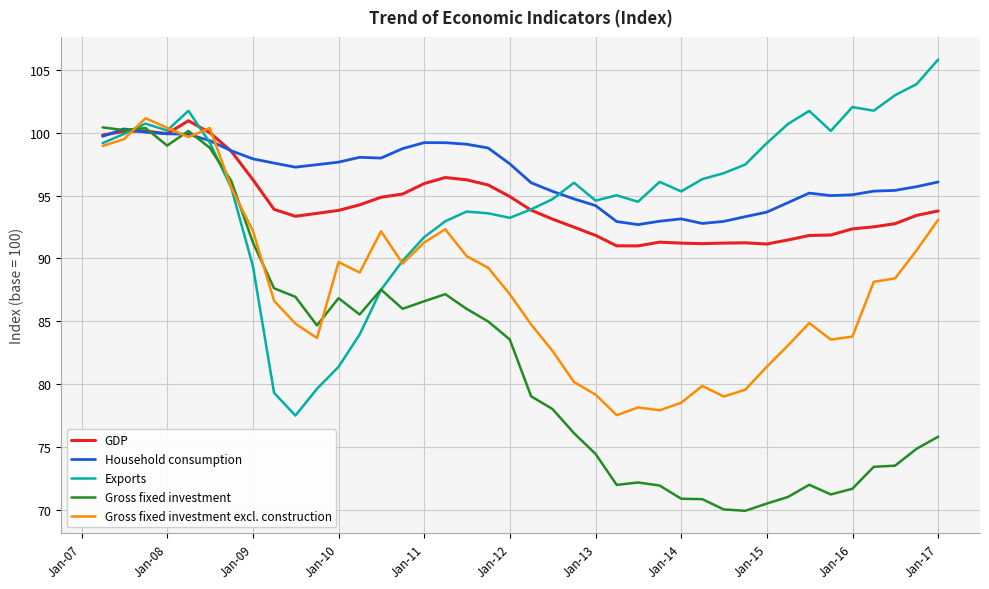

What is the maximum value shown in the chart?

105.8